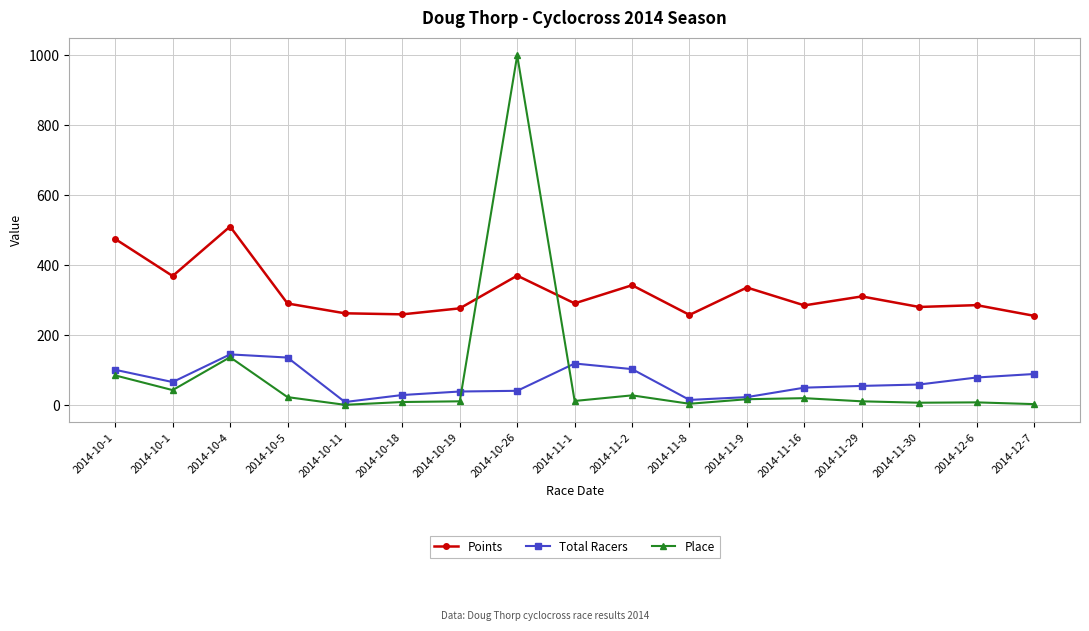

At which category is the sum across all series the highest?

2014-10-26